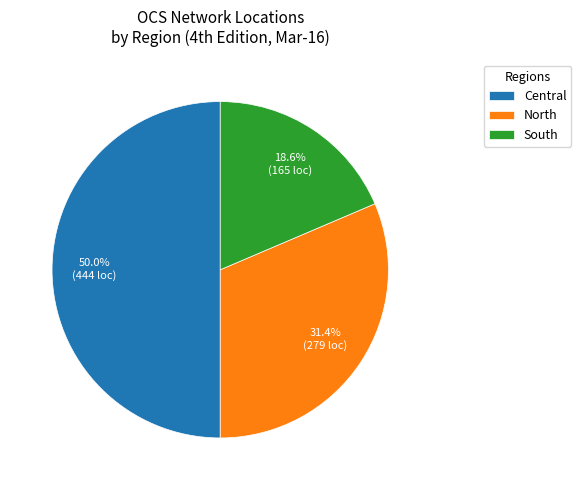

What is the ratio of the value at North to the value at Central?

0.6